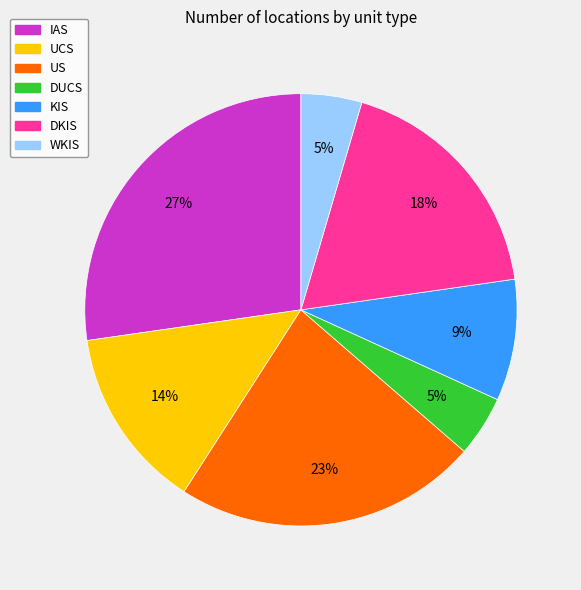

Does DKIS account for over 50% of the chart?

No